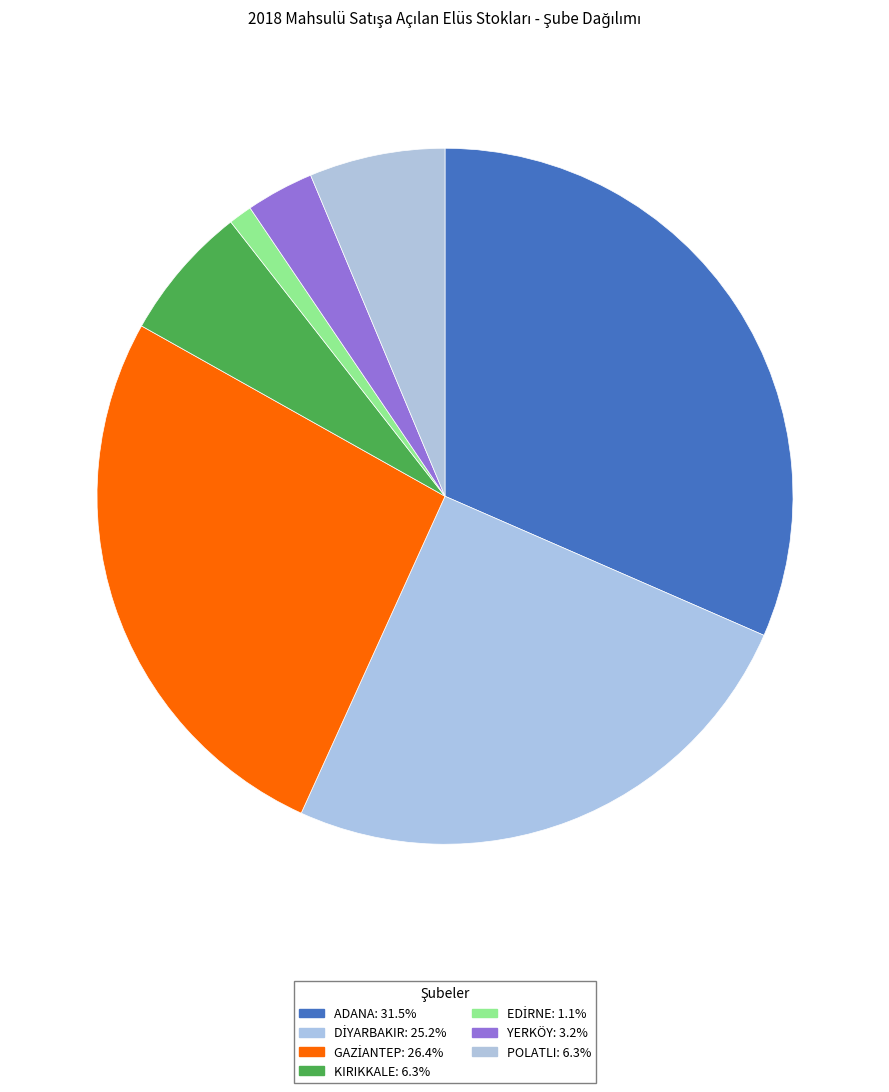

To the nearest percent, what percentage of the pie is GAZİANTEP?

26%